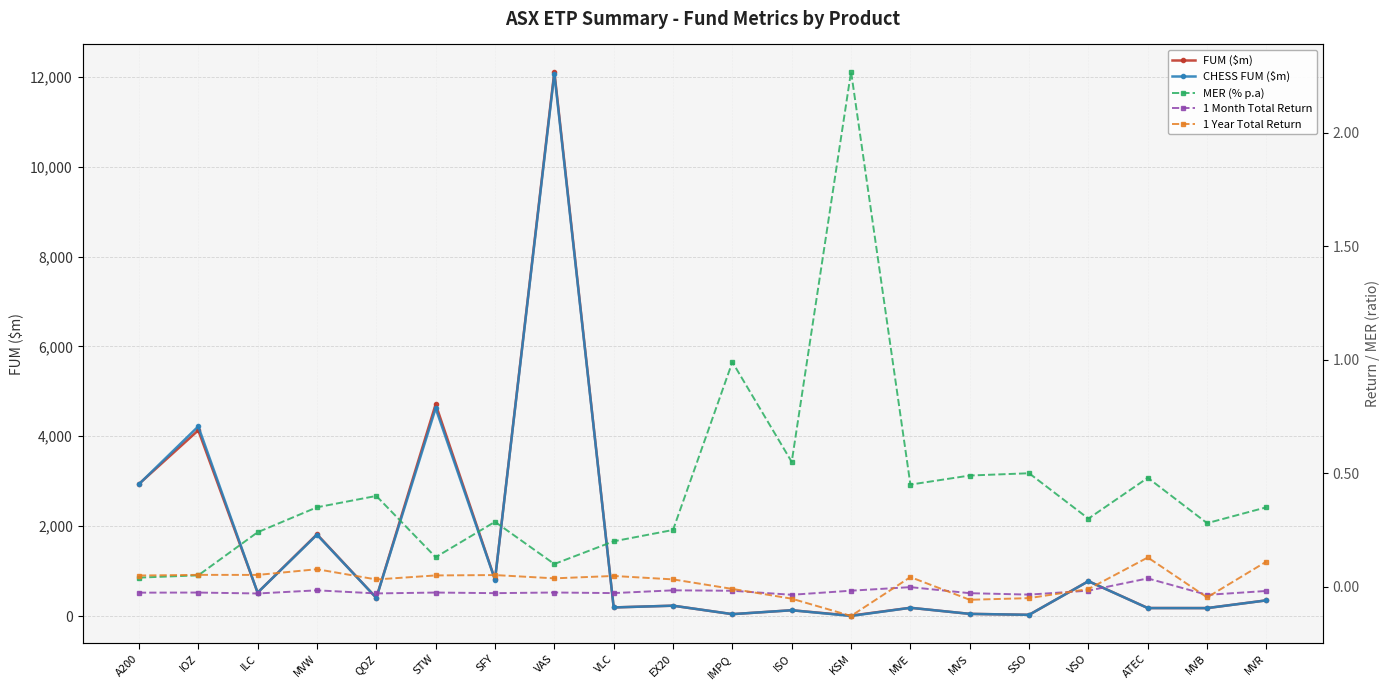

How many times do CHESS FUM ($m) and FUM ($m) cross each other?

4